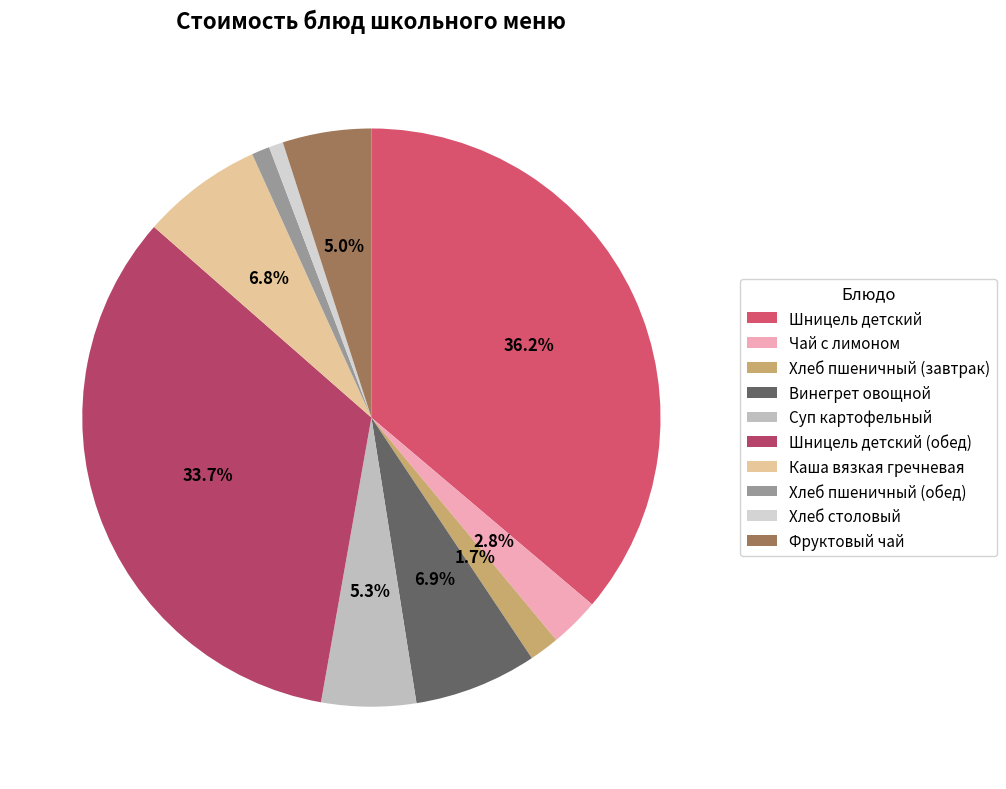

Which category has the smallest portion of the pie?

Хлеб столовый